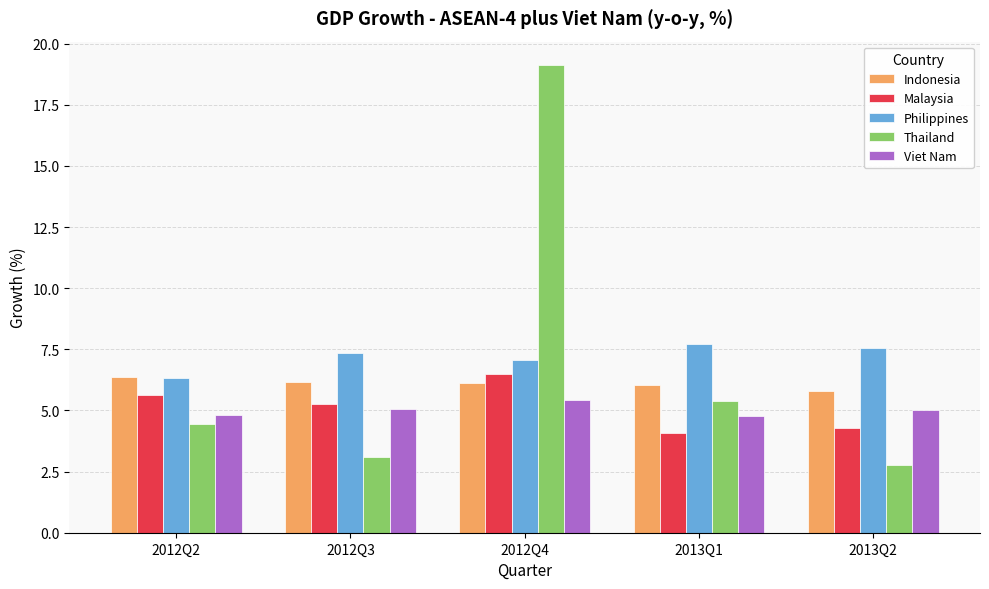

Is it true that Indonesia equals 6.2 at 2012Q3?

True